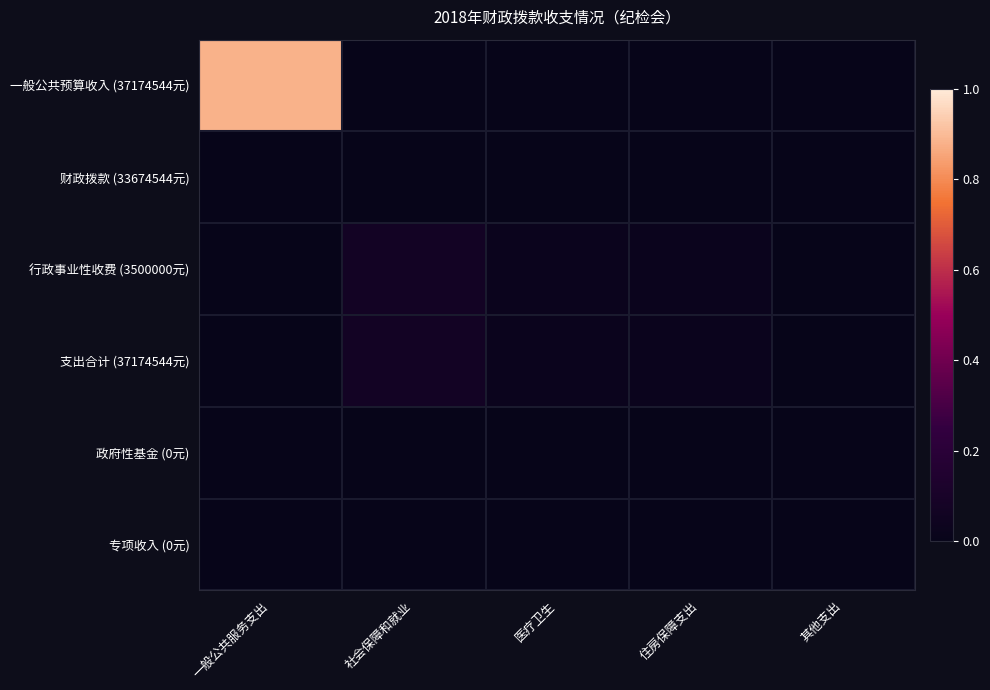

How many categories are shown in the chart?

5